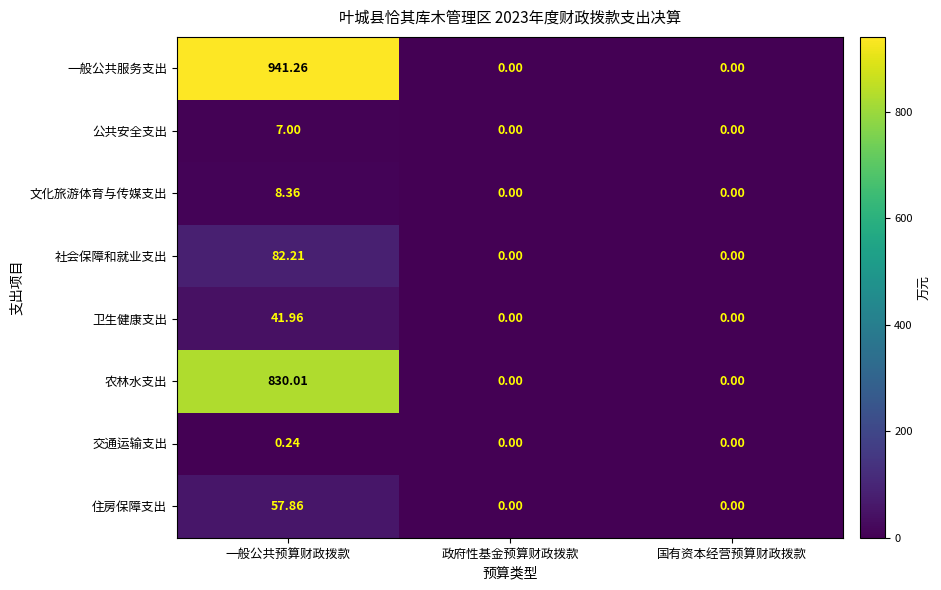

At which category does the chart reach its peak across all series?

一般公共预算财政拨款